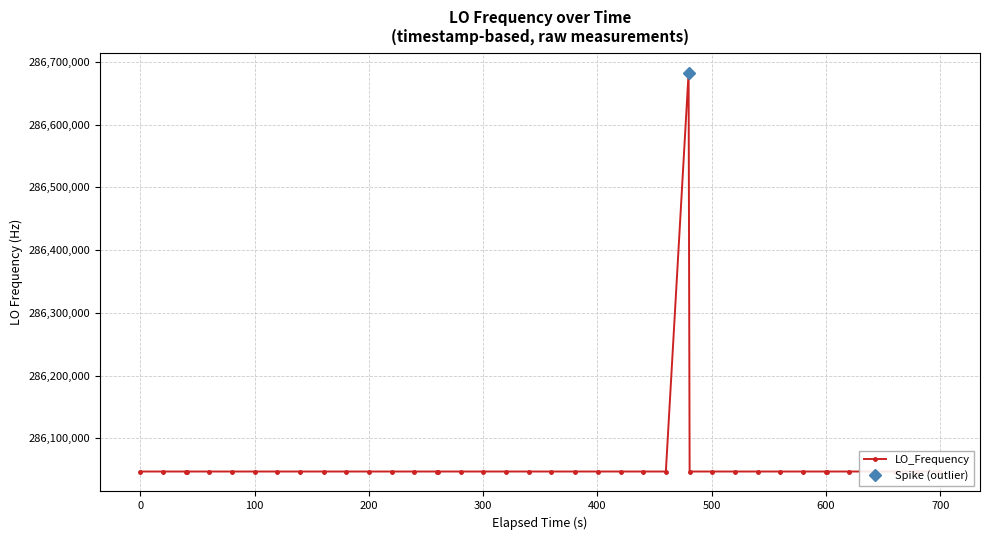

What is the smallest value displayed?

286046996.5